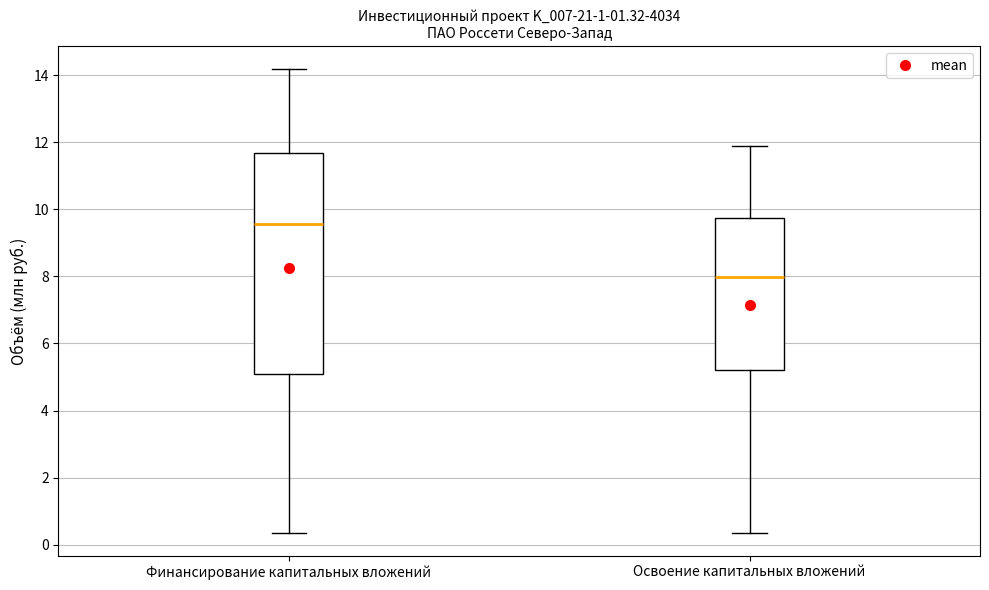

Which box's median line is the lowest?

Освоение капитальных вложений